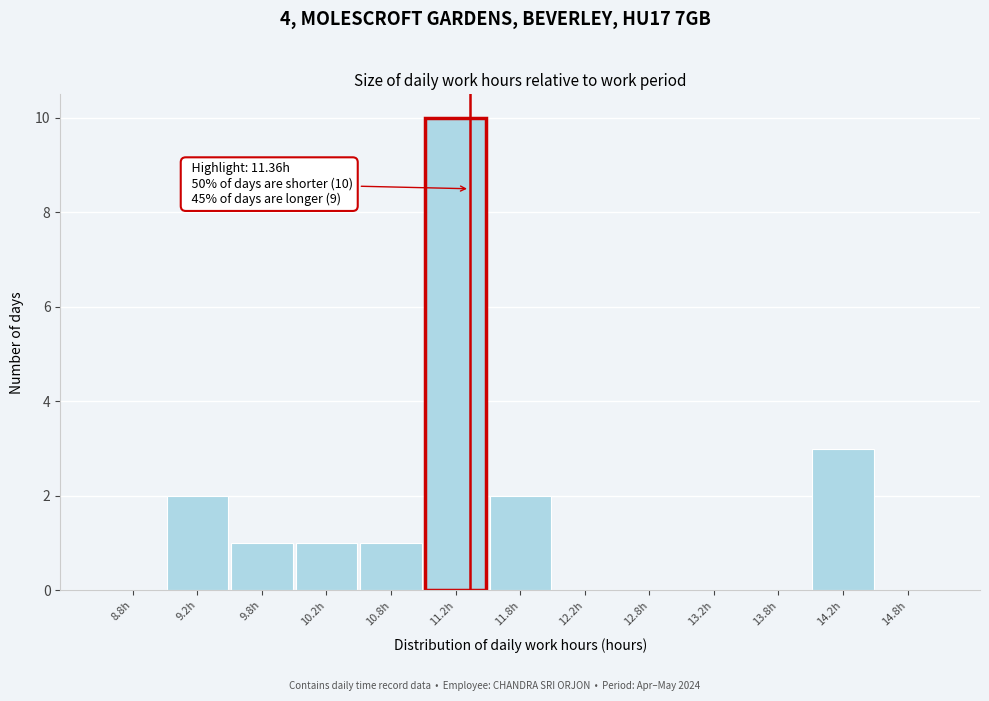

Which range on the x-axis has the tallest bar?

11.0 to 11.5